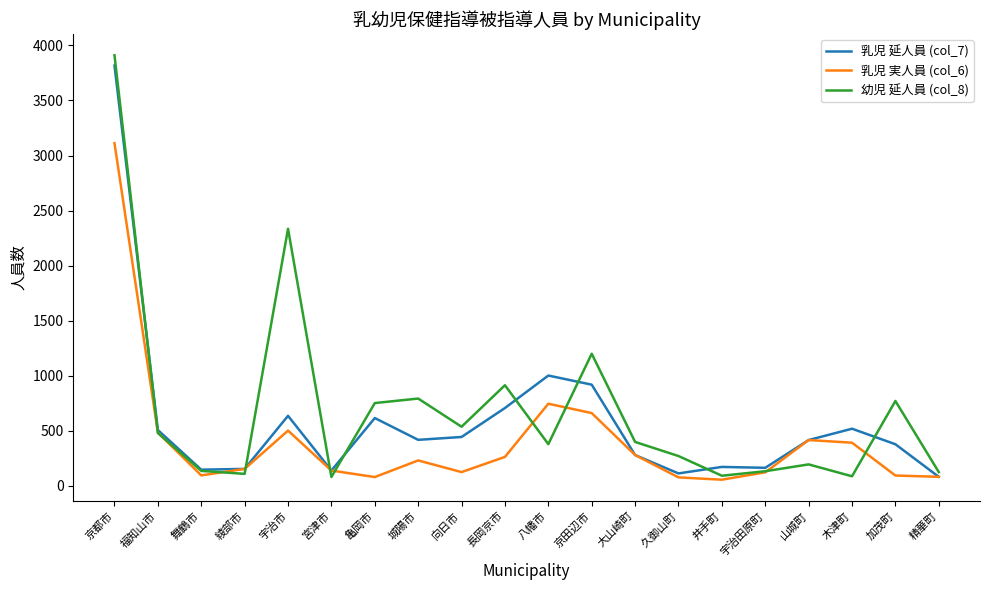

Which series has the largest total across all categories?

幼児 延人員 (col_8)